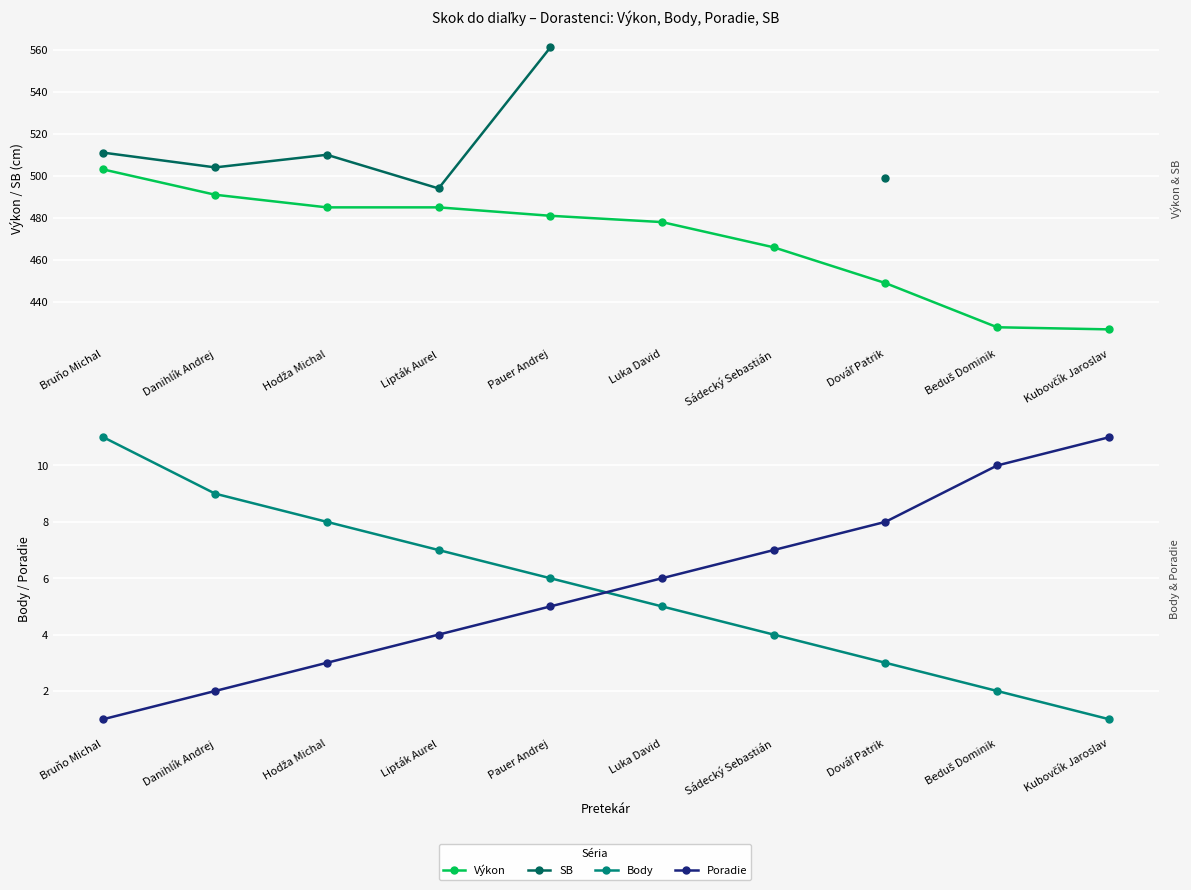

List the series in order of their peak value, lowest first.

Body, Poradie, Výkon, SB